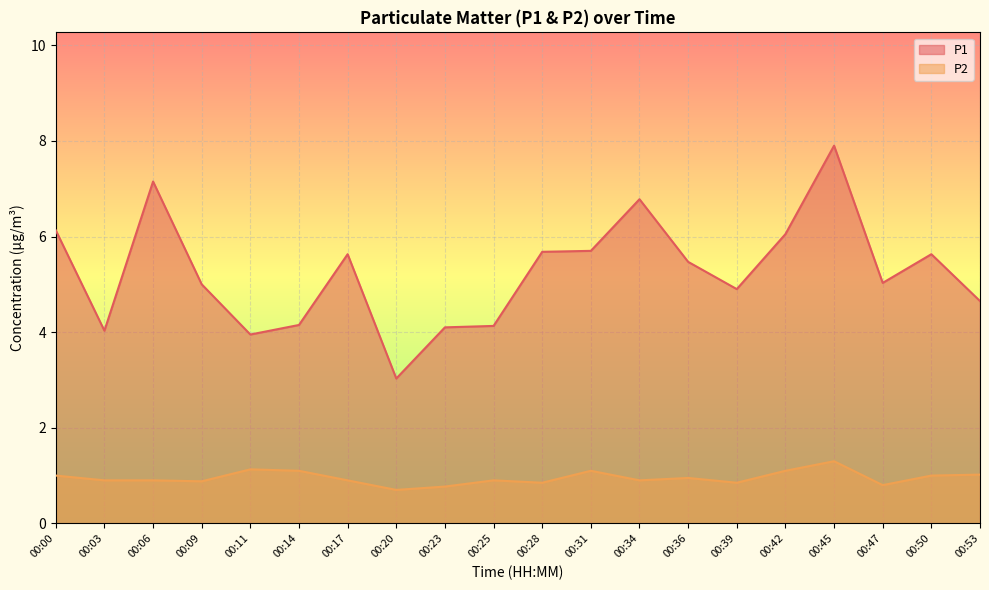

At which category is the sum across all series the highest?

00:45